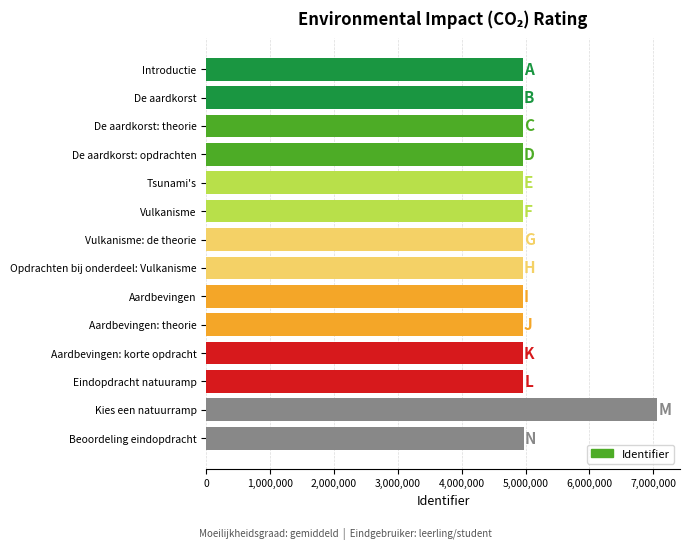

How many bars are there in total?

14